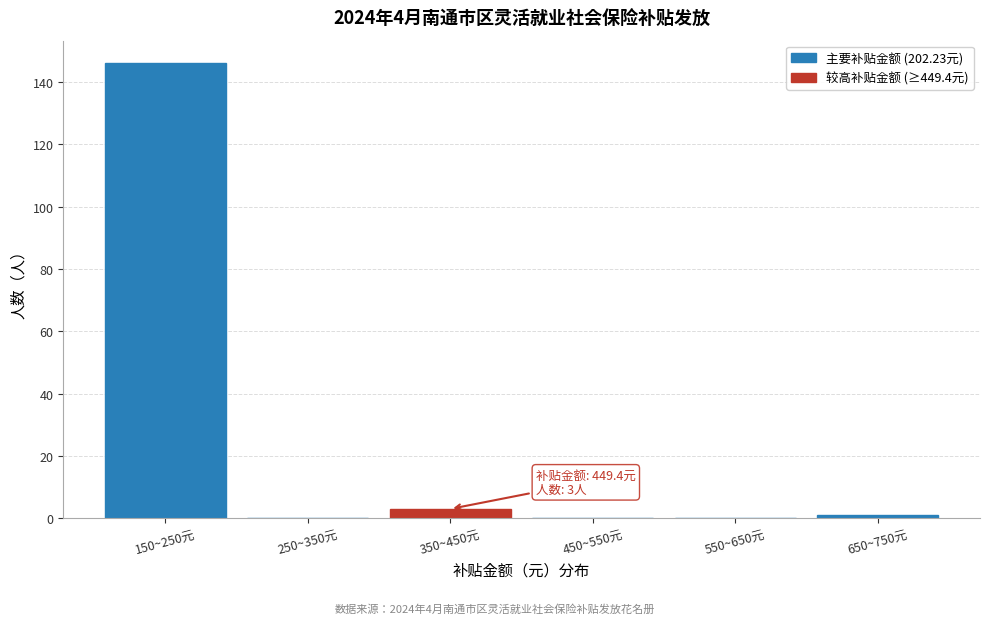

Reading right to left, list all the values displayed in this chart.

650~750元=1	550~650元=0	450~550元=0	350~450元=3	250~350元=0	150~250元=146